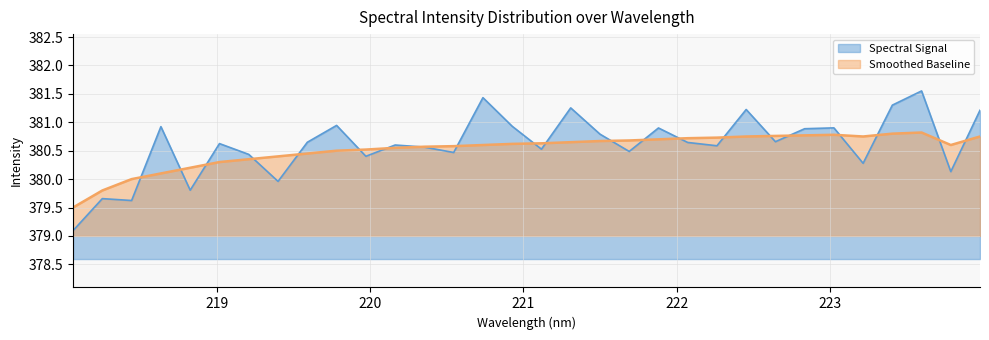

Rank the series by their maximum value, from lowest to highest.

Smoothed Baseline, Spectral Signal